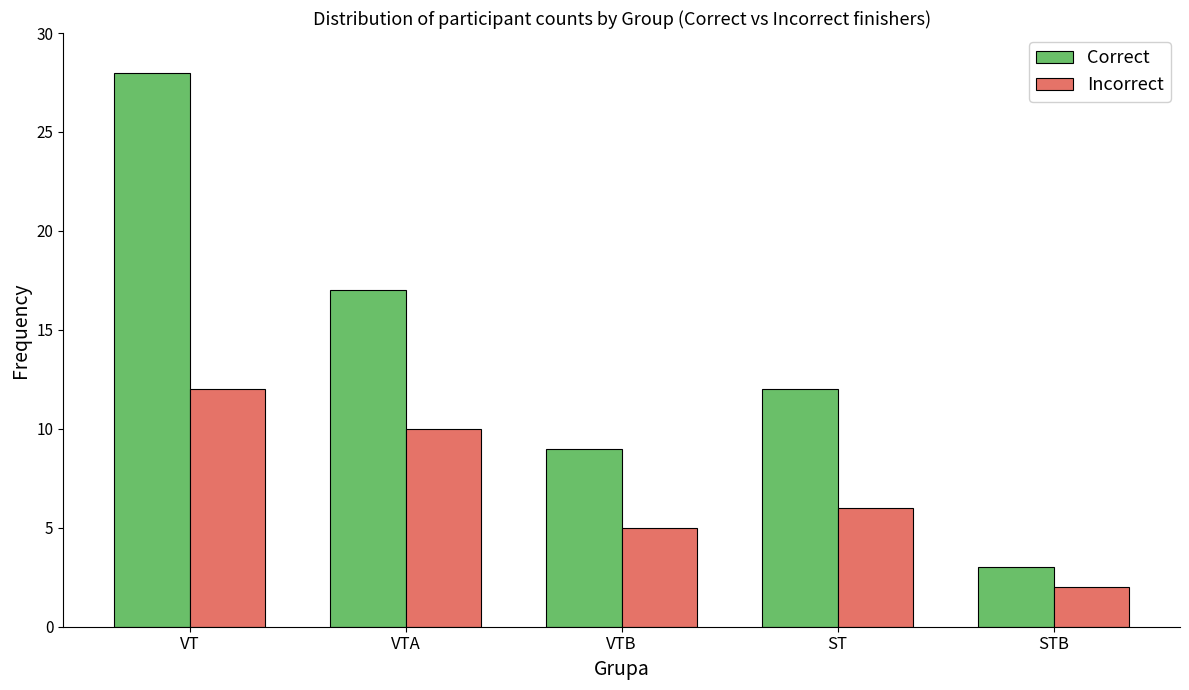

Which label corresponds to the smallest value in the chart?

STB